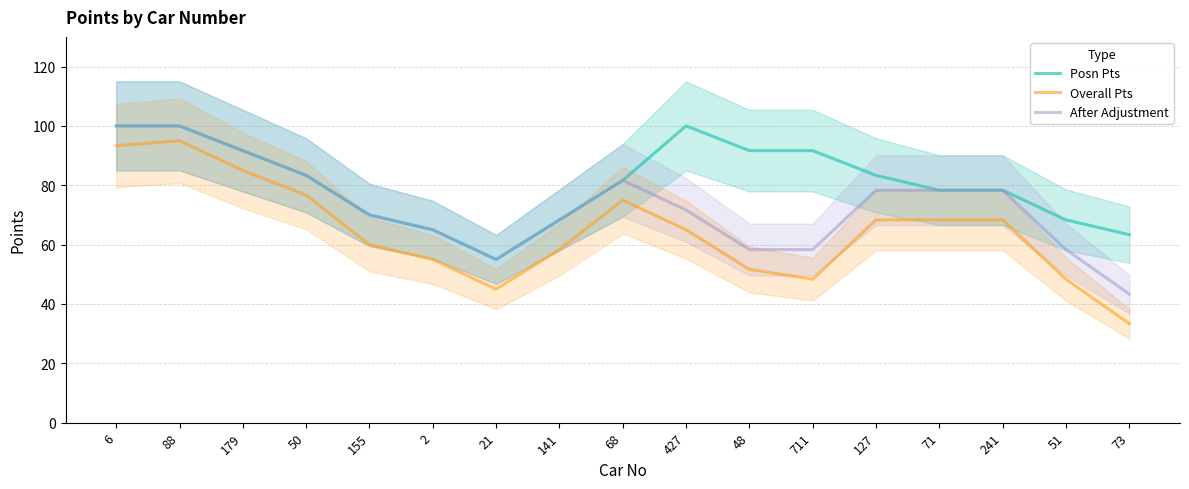

Reading right to left, list all the values displayed in this chart.

Posn Pts: 73=63.3	51=68.3	241=78.3	71=78.3	127=83.3	711=91.7	48=91.7	427=100.0	68=81.7	141=68.3	21=55.0	2=65.0	155=70.0	50=83.3	179=91.7	88=100.0	6=100.0
Overall Pts: 73=33.3	51=48.3	241=68.3	71=68.3	127=68.3	711=48.3	48=51.7	427=65.0	68=75.0	141=58.3	21=45.0	2=55.0	155=60.0	50=76.7	179=85.0	88=95.0	6=93.3
After Adjustment: 73=43.3	51=58.3	241=78.3	71=78.3	127=78.3	711=58.3	48=58.3	427=71.7	68=81.7	141=68.3	21=55.0	2=65.0	155=70.0	50=83.3	179=91.7	88=100.0	6=100.0